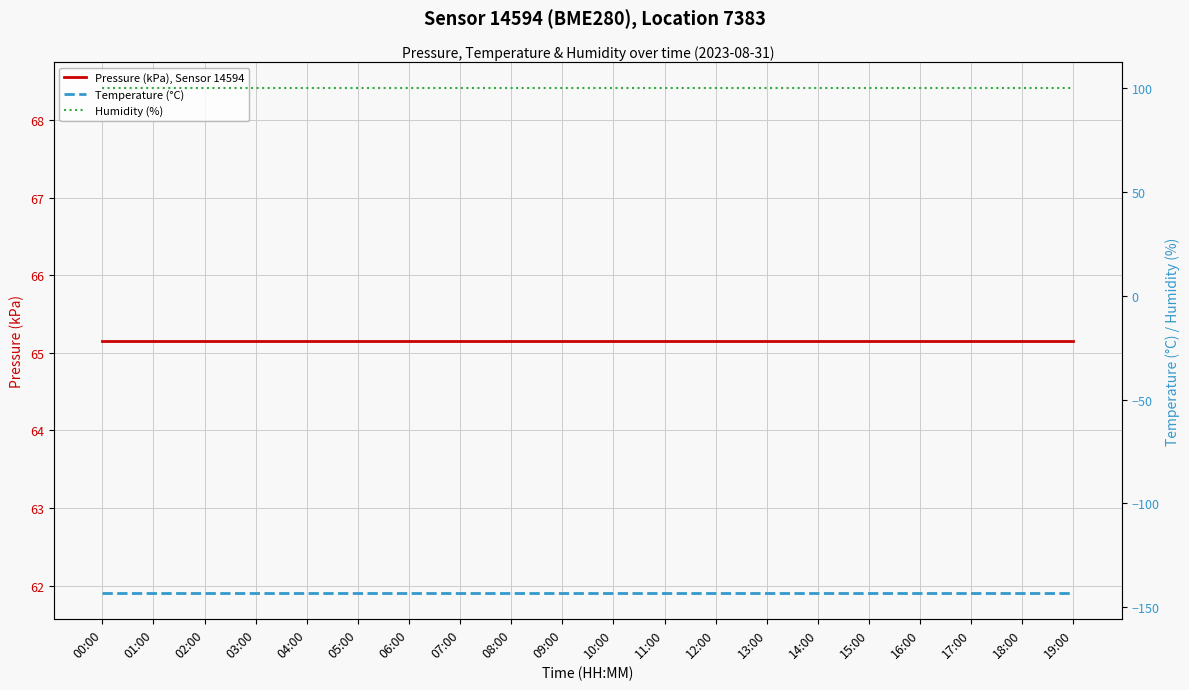

Read the Humidity (%) value at 10:00.

100.0